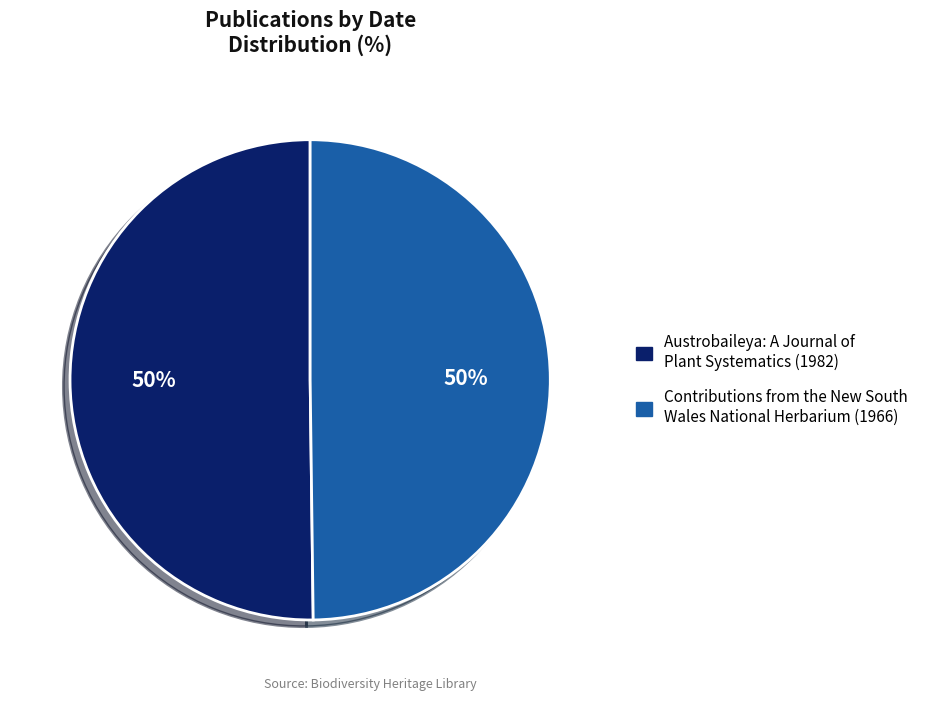

To the nearest percent, what is the combined percentage of Contributions from the New South Wales National Herbarium (1966) and Austrobaileya: A Journal of Plant Systematics (1982)?

100%